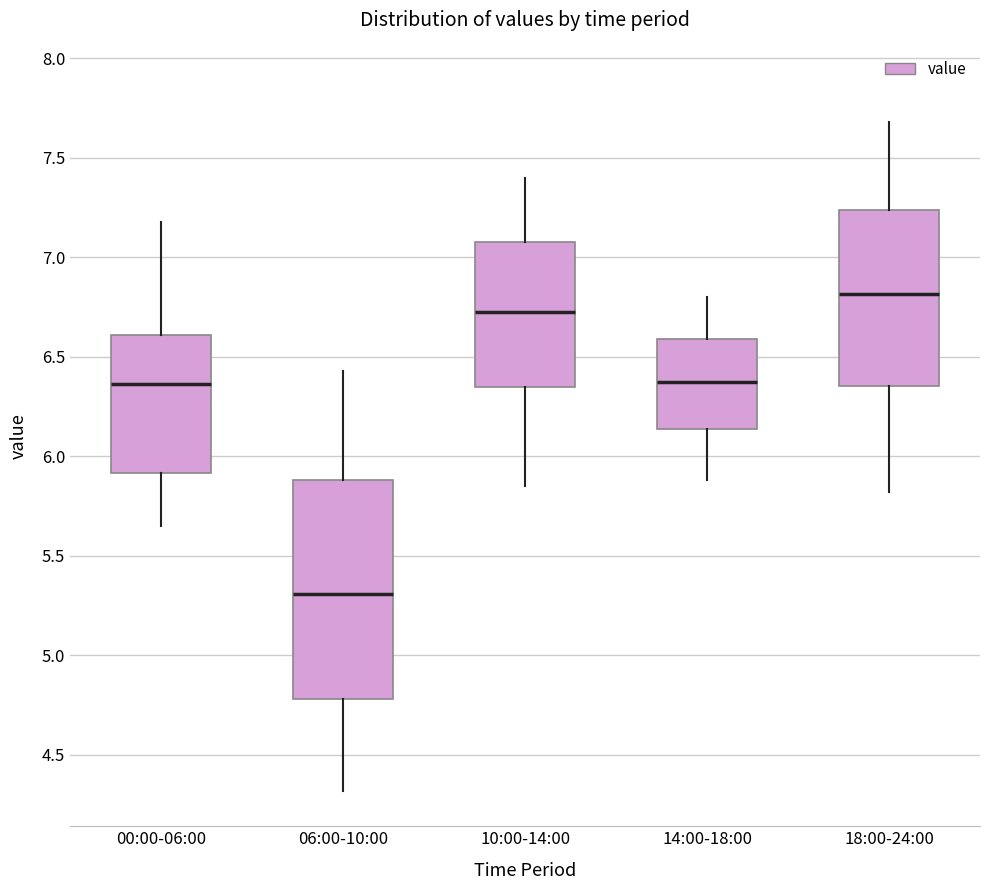

Reading left to right, transcribe this box plot: for each box, give where its median line is, the range the box spans, and where its two whiskers end, as read against the y-axis. The values are not printed on the chart, so give them approximately, as read against the axis.

00:00-06:00: median 6.35, box 5.90 to 6.60, whiskers 5.65 to 7.20
06:00-10:00: median 5.30, box 4.80 to 5.90, whiskers 4.30 to 6.45
10:00-14:00: median 6.75, box 6.35 to 7.10, whiskers 5.85 to 7.40
14:00-18:00: median 6.40, box 6.15 to 6.60, whiskers 5.90 to 6.80
18:00-24:00: median 6.80, box 6.35 to 7.25, whiskers 5.80 to 7.70